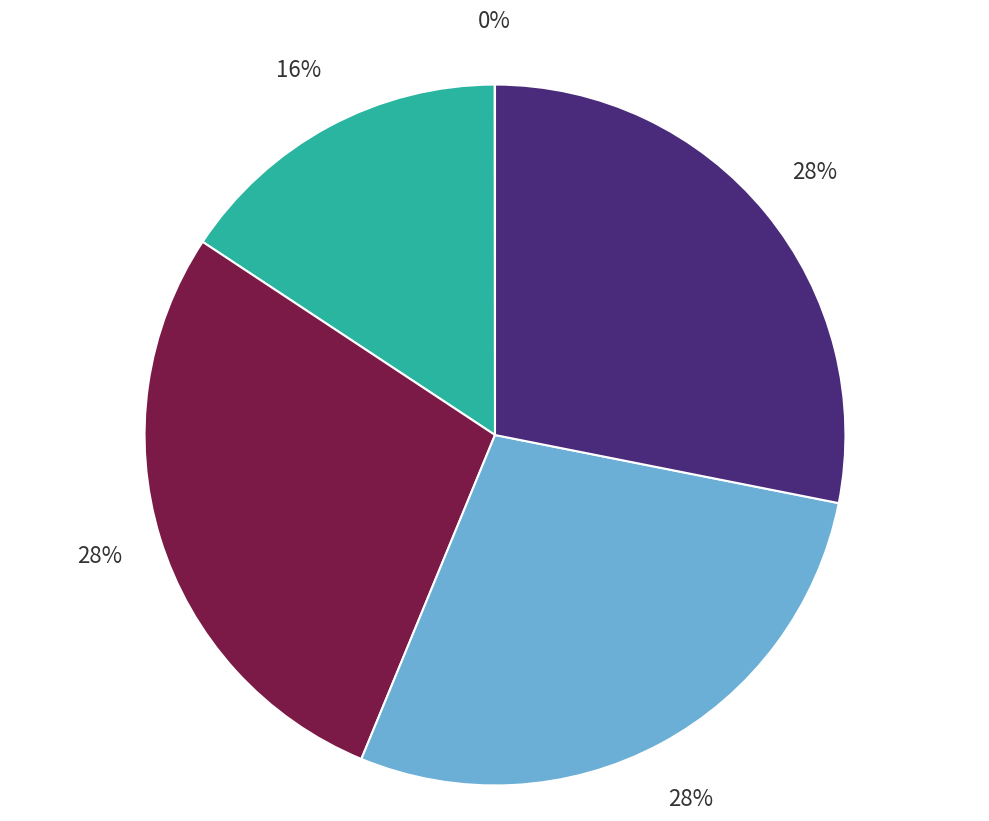

To the nearest percent, what is the difference between the largest and smallest slice percentages?

28%